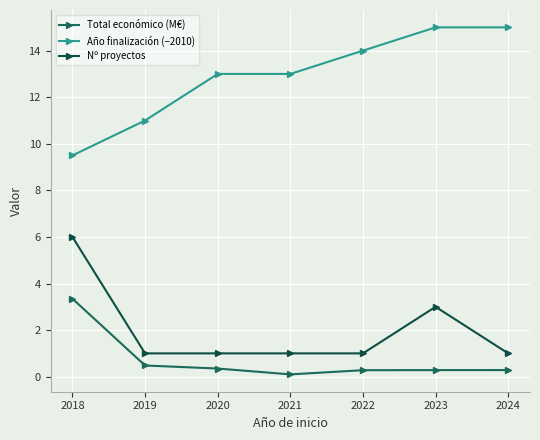

Count the number of categories in the chart.

7